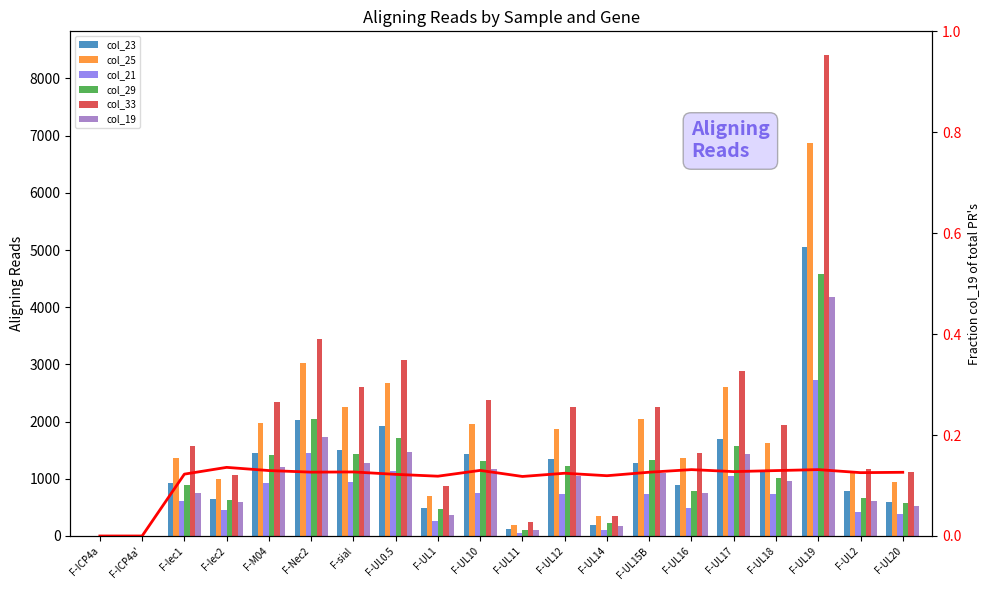

Reading left to right, extract all data points from this chart.

col_23: F-ICP4a=0	F-ICP4a'=1	F-lec1=921	F-lec2=643	F-M04=1457	F-Nec2=2028	F-sial=1503	F-UL0.5=1916	F-UL1=495	F-UL10=1425	F-UL11=119	F-UL12=1339	F-UL14=193	F-UL15B=1280	F-UL16=900	F-UL17=1694	F-UL18=1126	F-UL19=5054	F-UL2=792	F-UL20=599
col_25: F-ICP4a=0	F-ICP4a'=0	F-lec1=1366	F-lec2=992	F-M04=1984	F-Nec2=3023	F-sial=2257	F-UL0.5=2670	F-UL1=693	F-UL10=1959	F-UL11=190	F-UL12=1877	F-UL14=358	F-UL15B=2050	F-UL16=1364	F-UL17=2606	F-UL18=1630	F-UL19=6874	F-UL2=1139	F-UL20=936
col_21: F-ICP4a=0	F-ICP4a'=1	F-lec1=613	F-lec2=446	F-M04=930	F-Nec2=1452	F-sial=950	F-UL0.5=1128	F-UL1=263	F-UL10=748	F-UL11=59	F-UL12=742	F-UL14=110	F-UL15B=735	F-UL16=493	F-UL17=1045	F-UL18=726	F-UL19=2731	F-UL2=427	F-UL20=387
col_29: F-ICP4a=0	F-ICP4a'=1	F-lec1=898	F-lec2=622	F-M04=1414	F-Nec2=2047	F-sial=1429	F-UL0.5=1719	F-UL1=473	F-UL10=1317	F-UL11=107	F-UL12=1225	F-UL14=222	F-UL15B=1337	F-UL16=784	F-UL17=1567	F-UL18=1018	F-UL19=4578	F-UL2=670	F-UL20=583
col_33: F-ICP4a=0	F-ICP4a'=0	F-lec1=1571	F-lec2=1059	F-M04=2337	F-Nec2=3451	F-sial=2599	F-UL0.5=3069	F-UL1=866	F-UL10=2371	F-UL11=243	F-UL12=2247	F-UL14=341	F-UL15B=2252	F-UL16=1452	F-UL17=2881	F-UL18=1934	F-UL19=8404	F-UL2=1174	F-UL20=1116
col_19: F-ICP4a=0	F-ICP4a'=0	F-lec1=750	F-lec2=592	F-M04=1210	F-Nec2=1738	F-sial=1270	F-UL0.5=1461	F-UL1=375	F-UL10=1168	F-UL11=96	F-UL12=1055	F-UL14=166	F-UL15B=1107	F-UL16=756	F-UL17=1432	F-UL18=958	F-UL19=4185	F-UL2=603	F-UL20=523